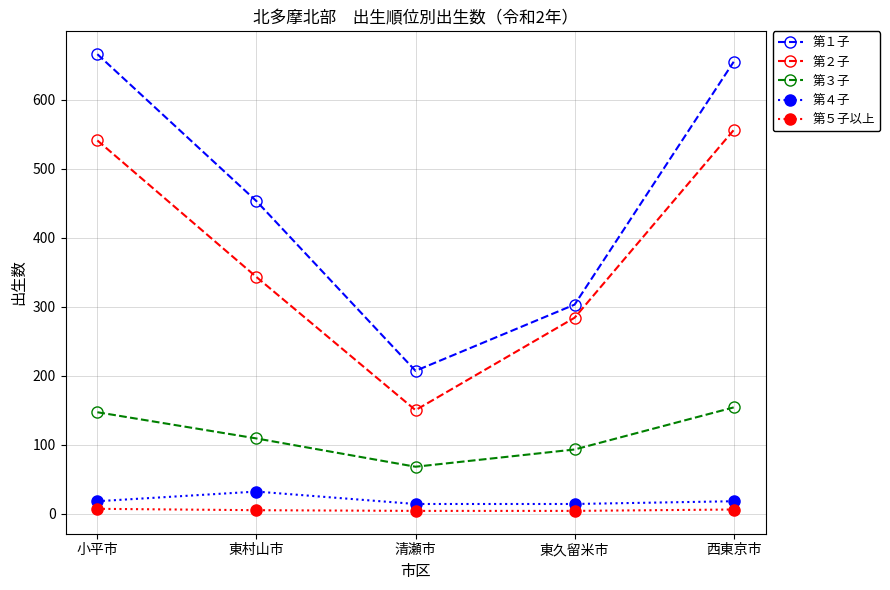

Does the chart have visible grid lines?

Yes